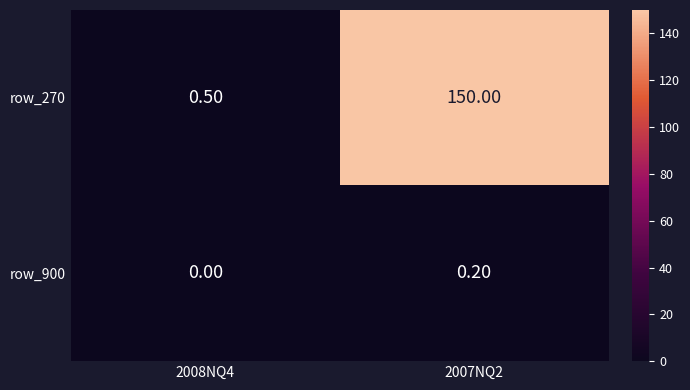

Which series has the largest range (max minus min)?

row_270